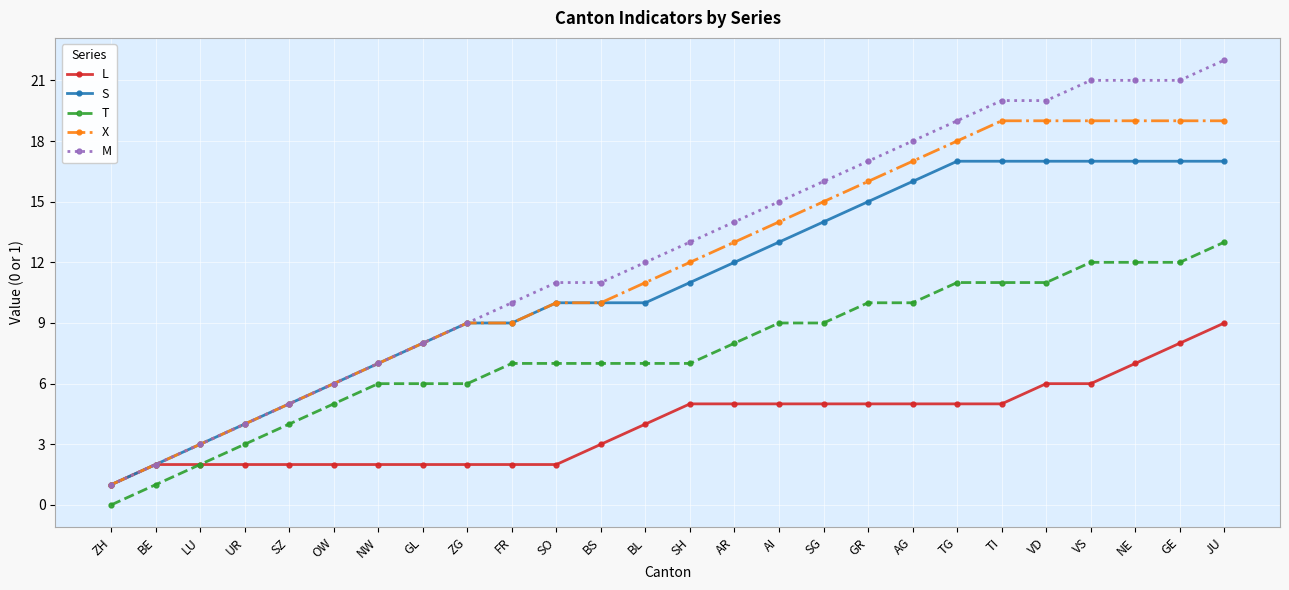

Which category has the highest value in the L series?

JU